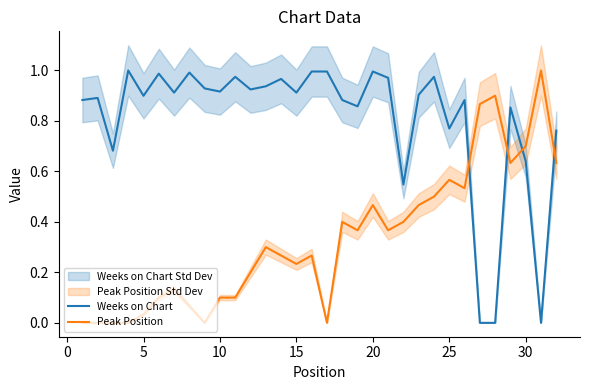

Which series has the largest total across all categories?

Weeks on Chart